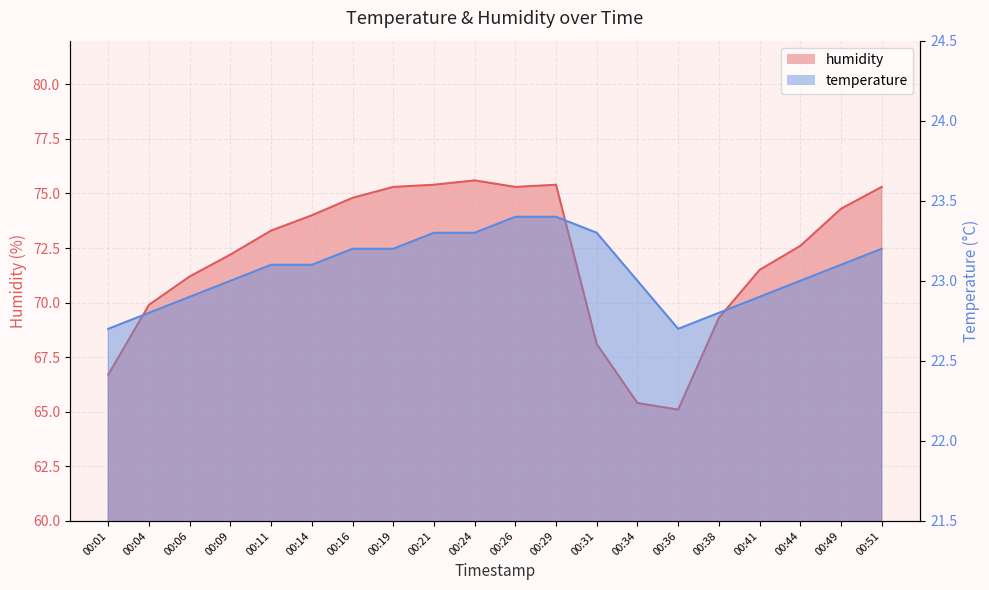

Reading right to left, what are all the values shown in this chart?

humidity: 00:51=75.3	00:49=74.3	00:44=72.6	00:41=71.5	00:38=69.3	00:36=65.1	00:34=65.4	00:31=68.1	00:29=75.4	00:26=75.3	00:24=75.6	00:21=75.4	00:19=75.3	00:16=74.8	00:14=74.0	00:11=73.3	00:09=72.2	00:06=71.2	00:04=69.9	00:01=66.7
temperature: 00:51=23.2	00:49=23.1	00:44=23.0	00:41=22.9	00:38=22.8	00:36=22.7	00:34=23.0	00:31=23.3	00:29=23.4	00:26=23.4	00:24=23.3	00:21=23.3	00:19=23.2	00:16=23.2	00:14=23.1	00:11=23.1	00:09=23.0	00:06=22.9	00:04=22.8	00:01=22.7